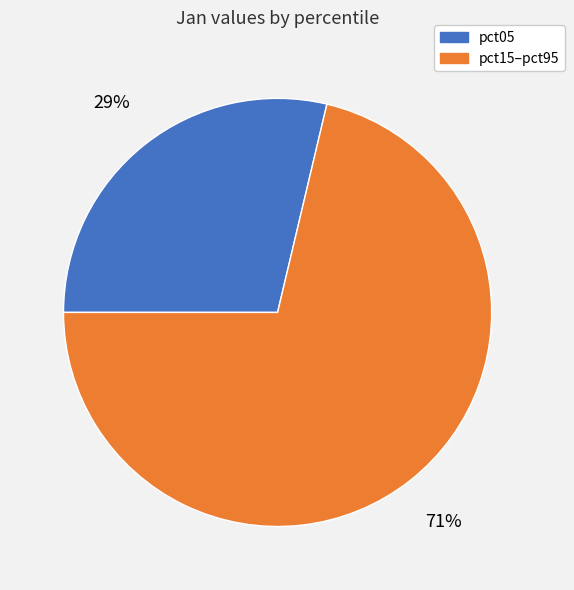

To the nearest percent, what is the average slice percentage?

50%